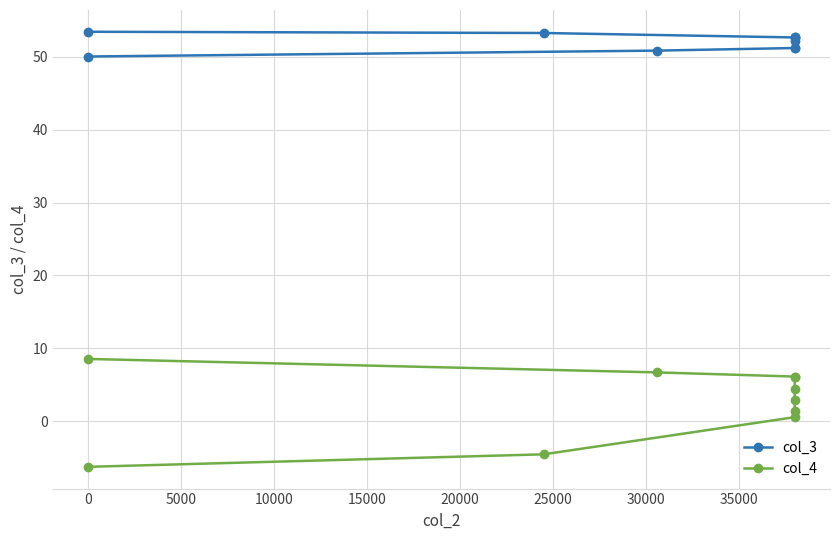

How many data points does each series have?

10